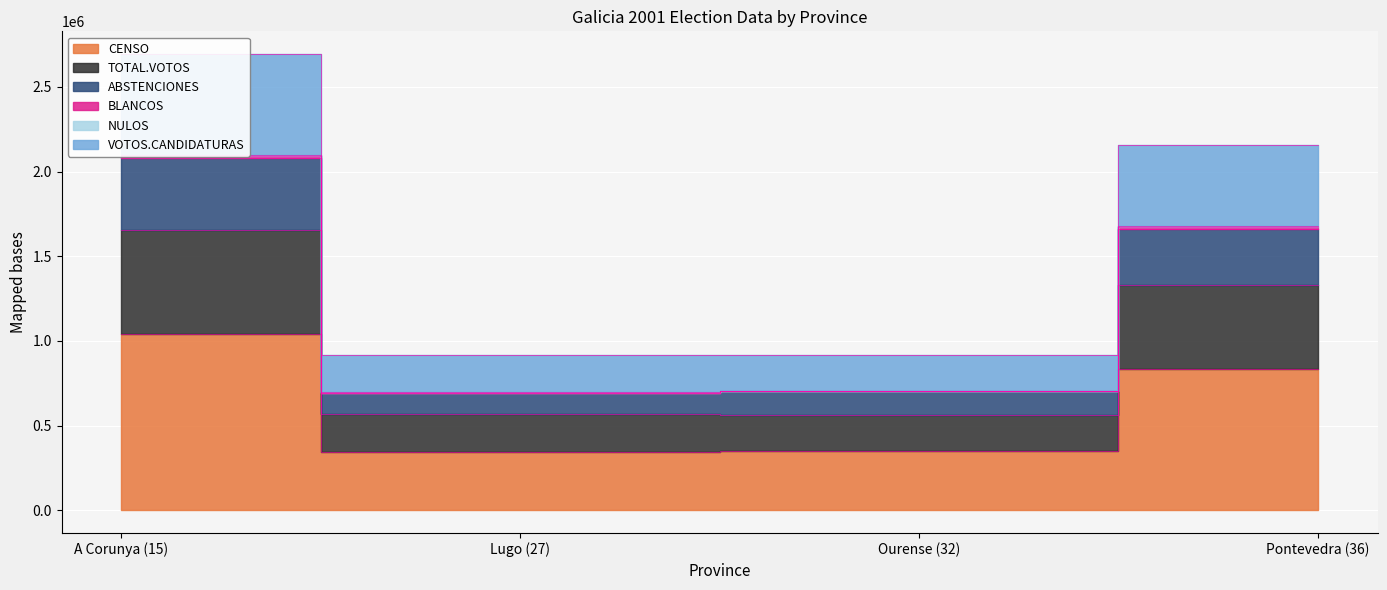

At which category is the sum across all series the highest?

A Corunya (15)